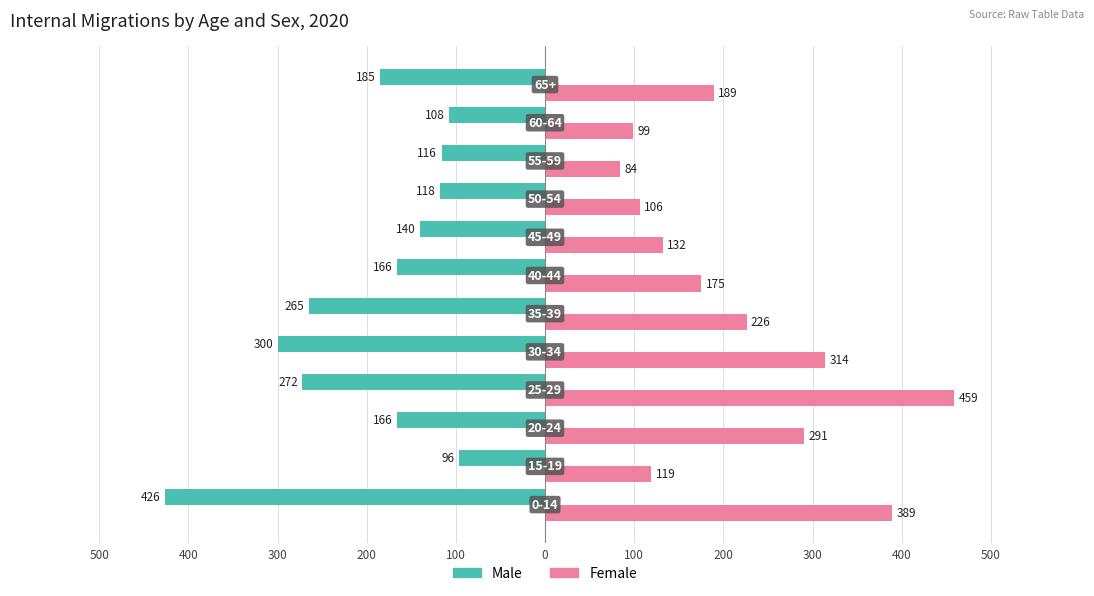

What are all the series names shown in the legend?

Male, Female